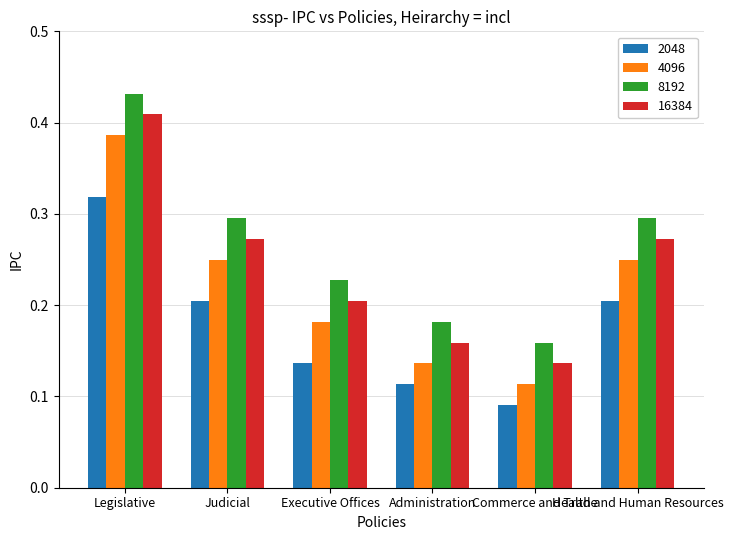

List the series in order of their overall mean, lowest first.

2048, 4096, 16384, 8192